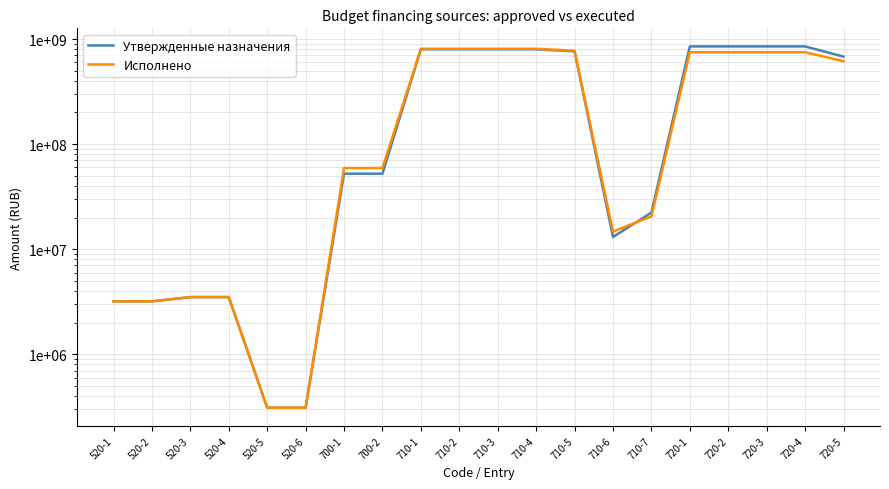

True or false: Исполнено has a value of 850639867.1 at 720-5.

False